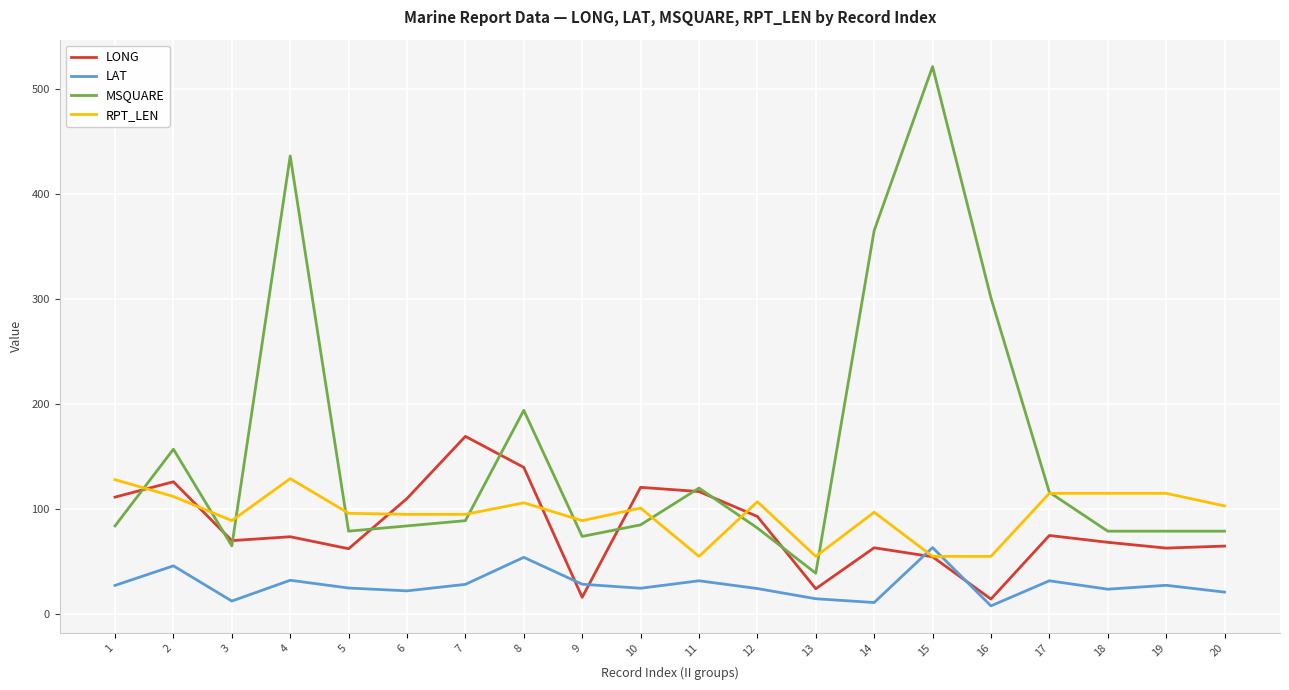

Is it true that MSQUARE equals 128.2 at 1?

False